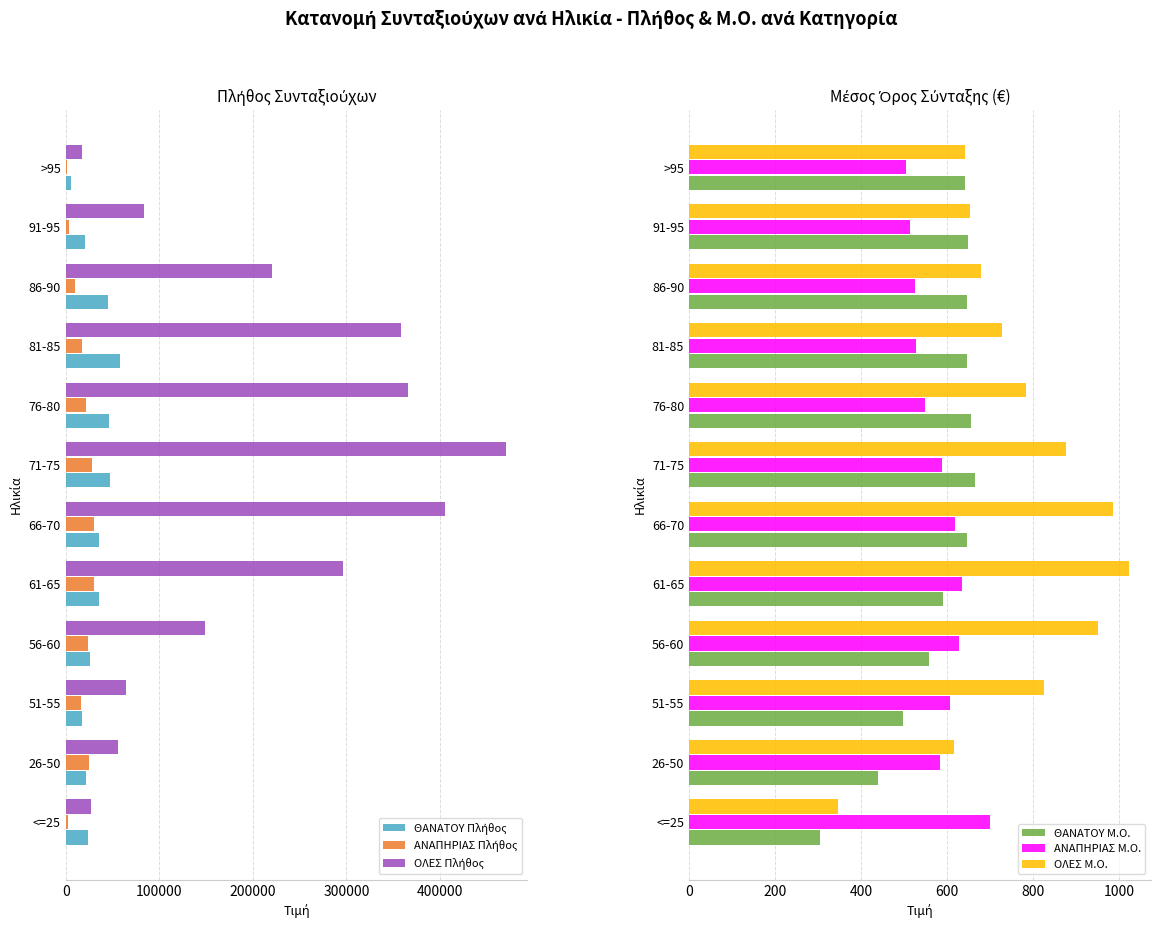

What is the sum of the ΑΝΑΠΗΡΙΑΣ Μ.Ο. values at 81-85 and >95?

1030.7